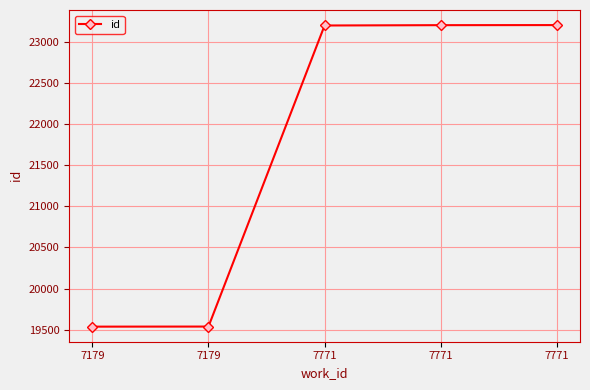

How many lines are shown in the chart?

1